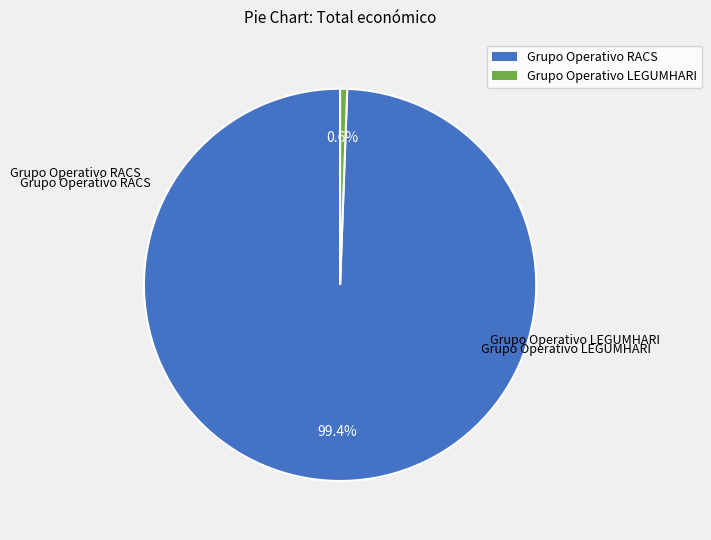

Which category has the smallest portion of the pie?

Grupo Operativo LEGUMHARI